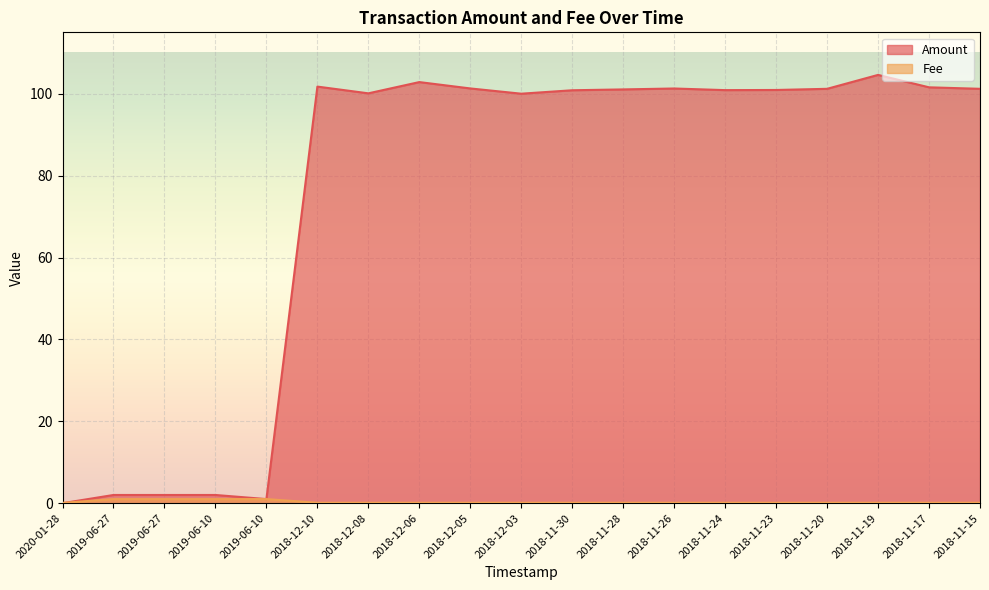

Which series has the widest spread of values?

Amount